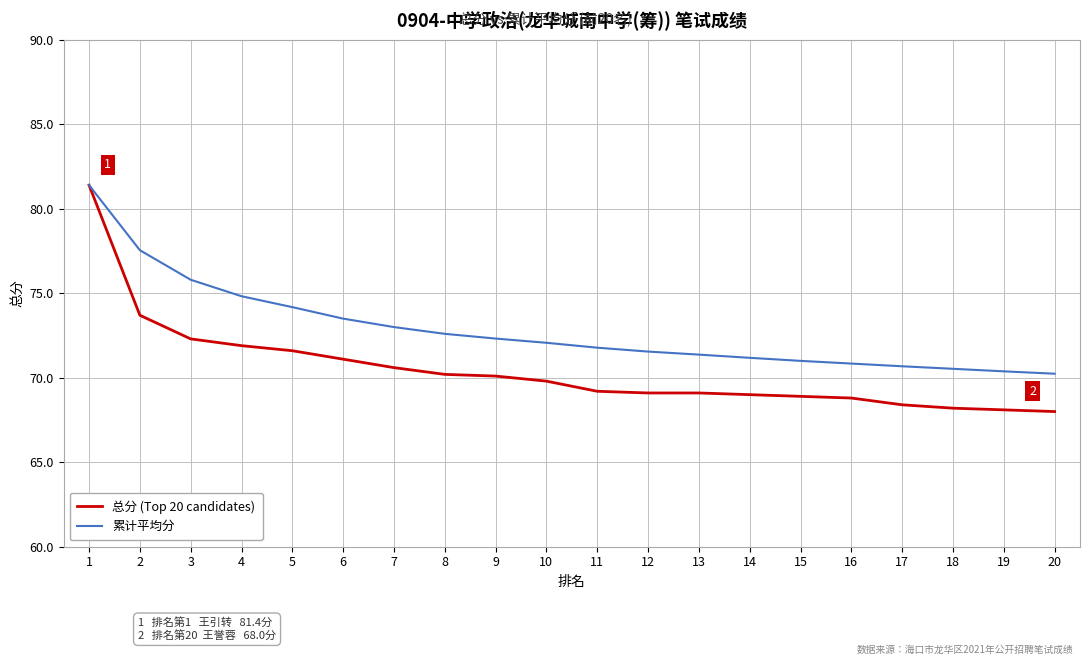

What is the total value across all series at 14?

140.2